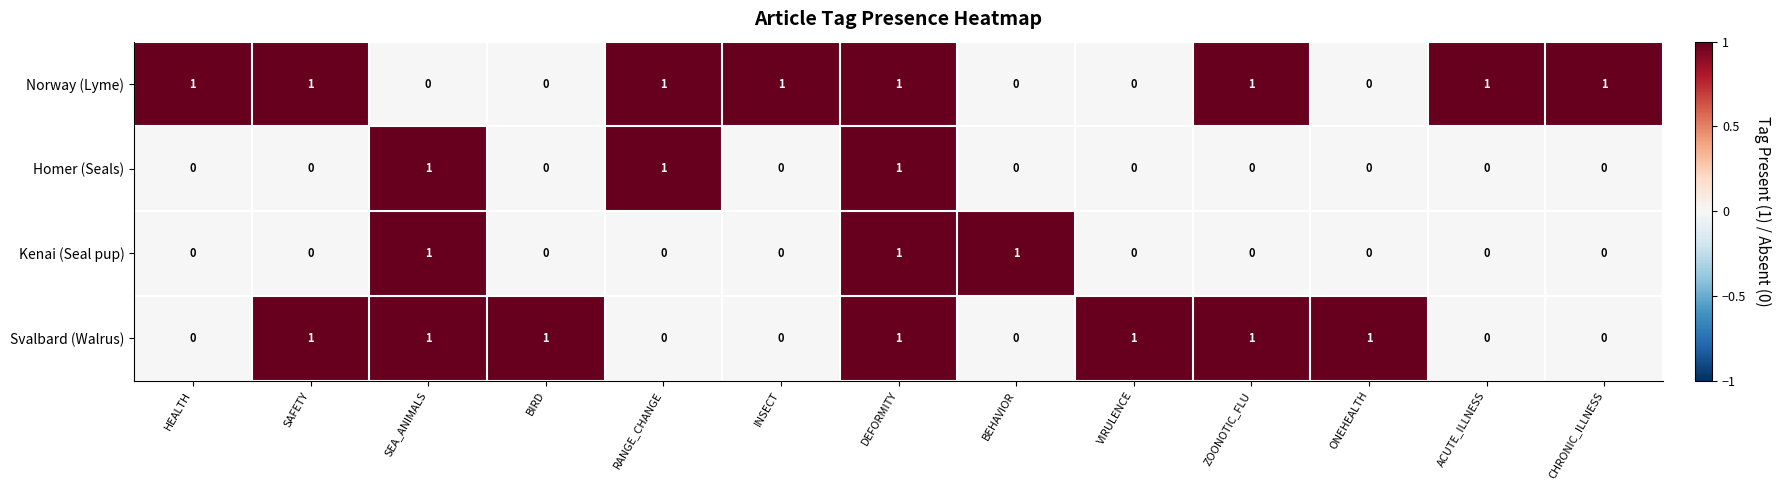

True or false: Norway (Lyme) has a value of 2 at HEALTH.

False